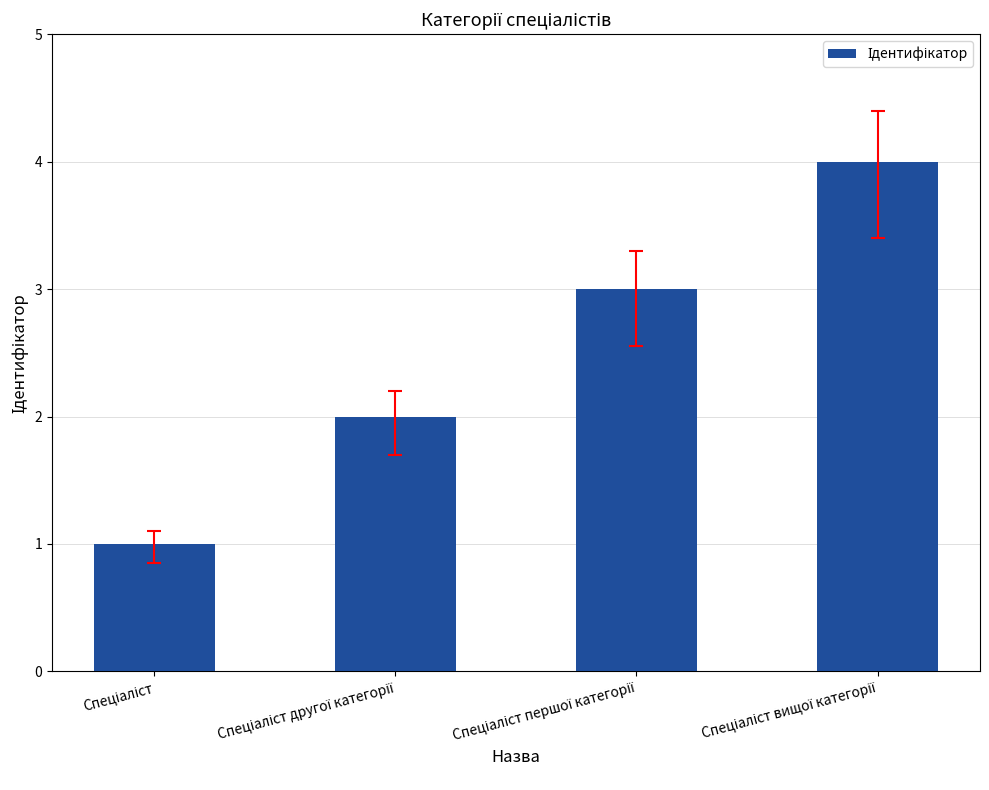

What is the sum of all values?

10